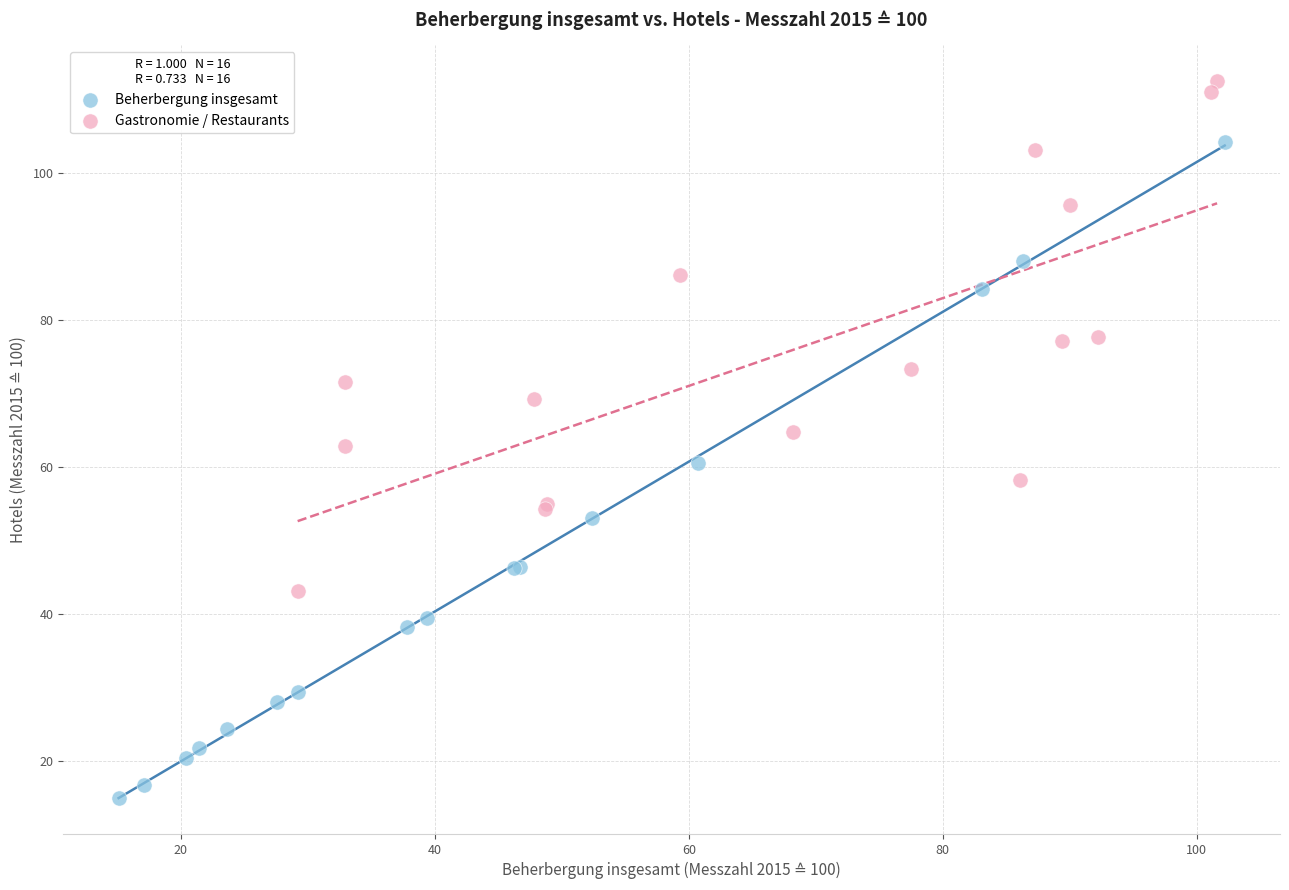

Which series contains the lowest Y value?

Beherbergung insgesamt